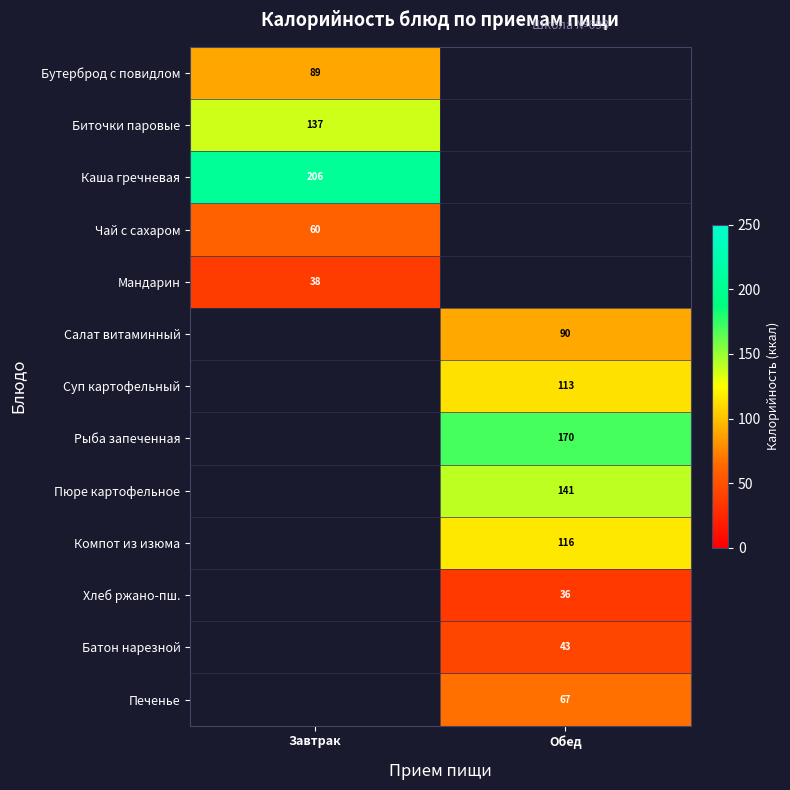

The Пюре картофельное series shows 41 at Обед. True or false?

False